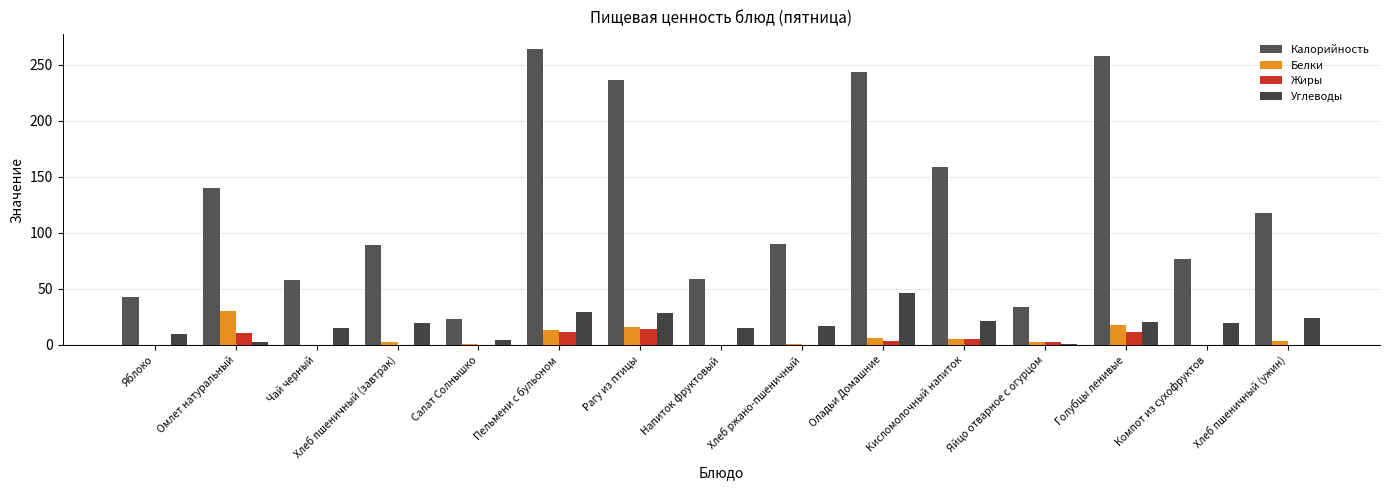

Which category has the lowest value in the Жиры series?

Компот из сухофруктов